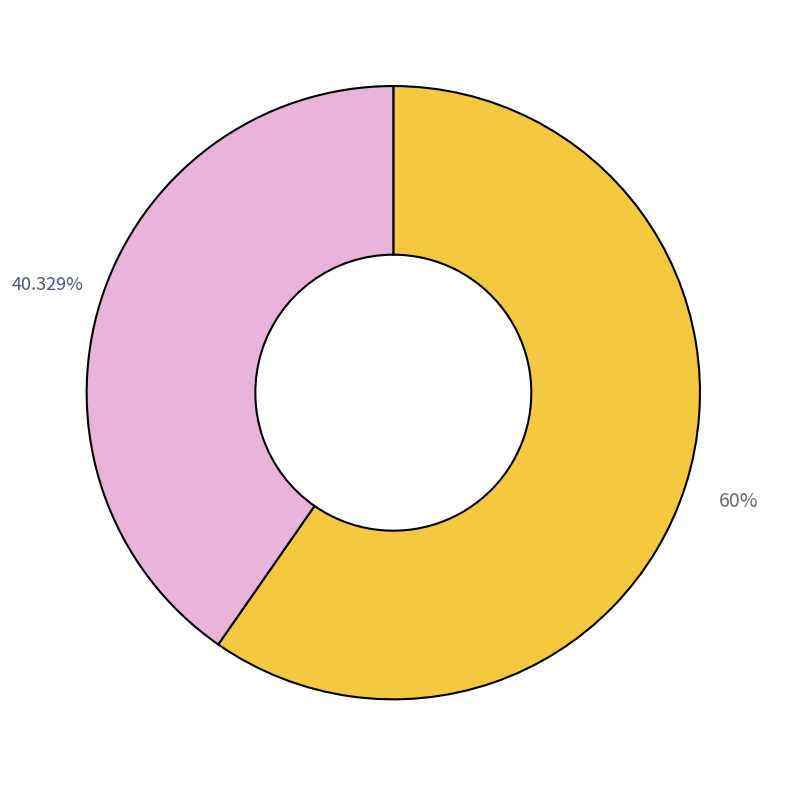

How many slices are in this pie chart?

2